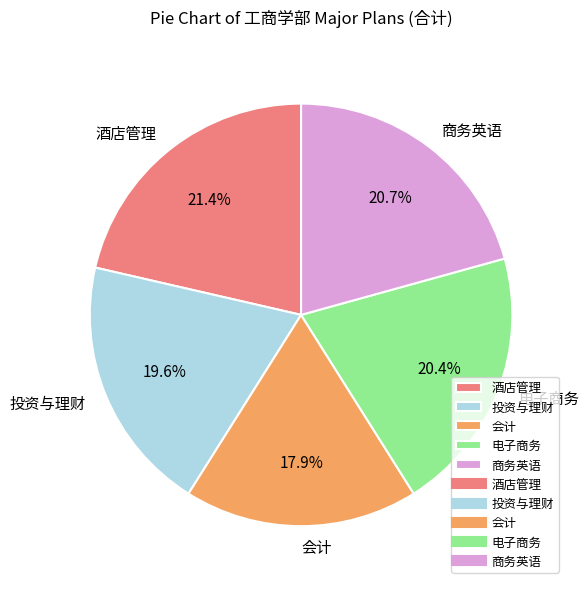

Is it true that 商务英语 is 21% of the pie?

True